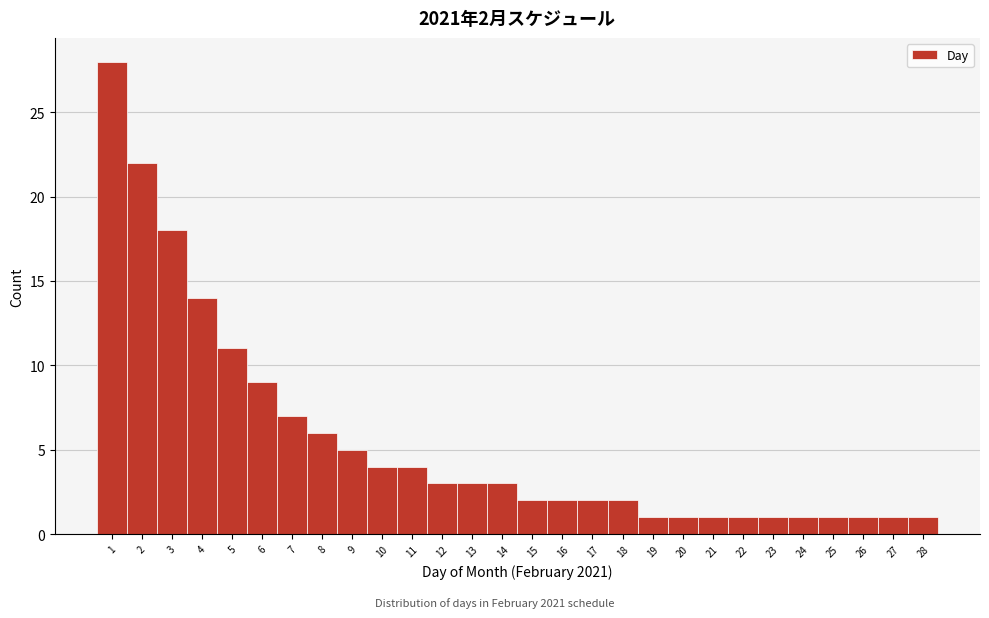

Which range on the x-axis has the tallest bar?

0.5 to 1.5